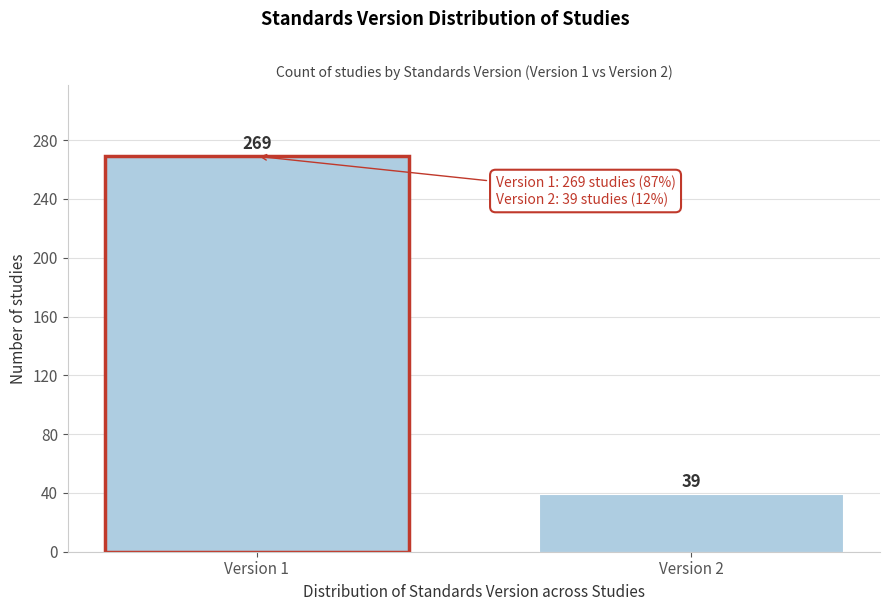

Reading left to right, what are all the values shown in this chart?

269	39